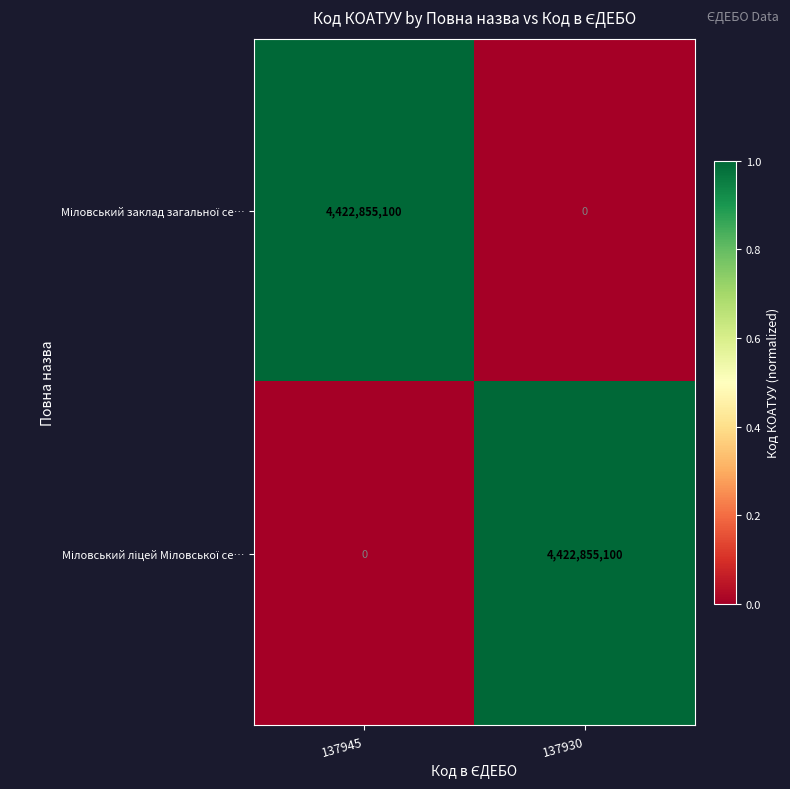

What is the spread (max minus min) of values at 137945?

4422855100